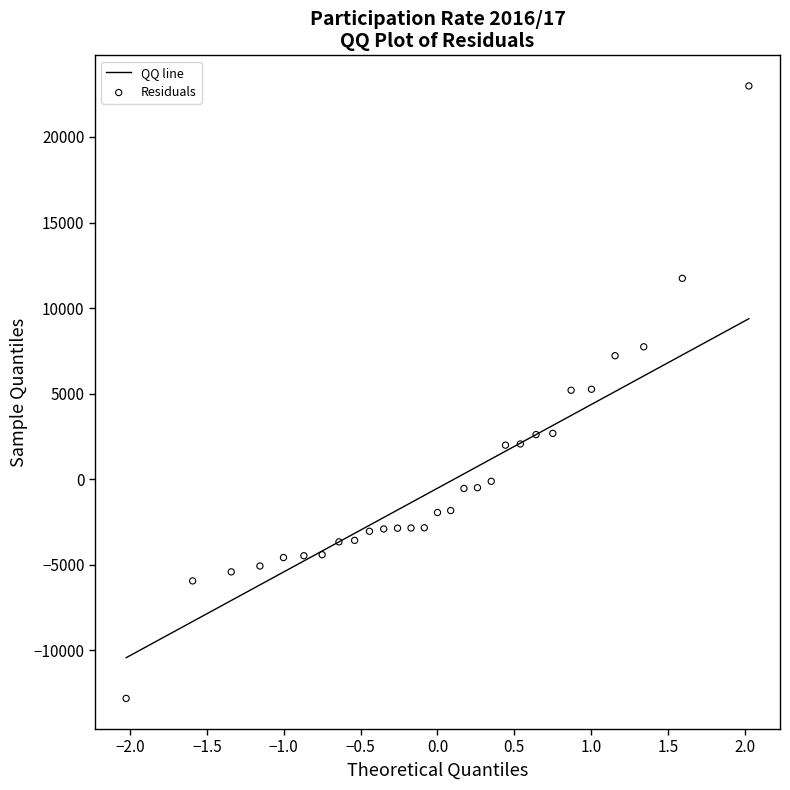

What is the range of Y values (max minus min)?

35797.2